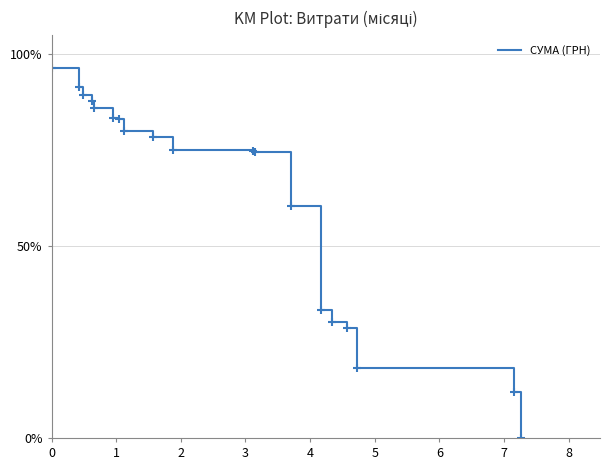

What is the greatest value displayed?

96.3